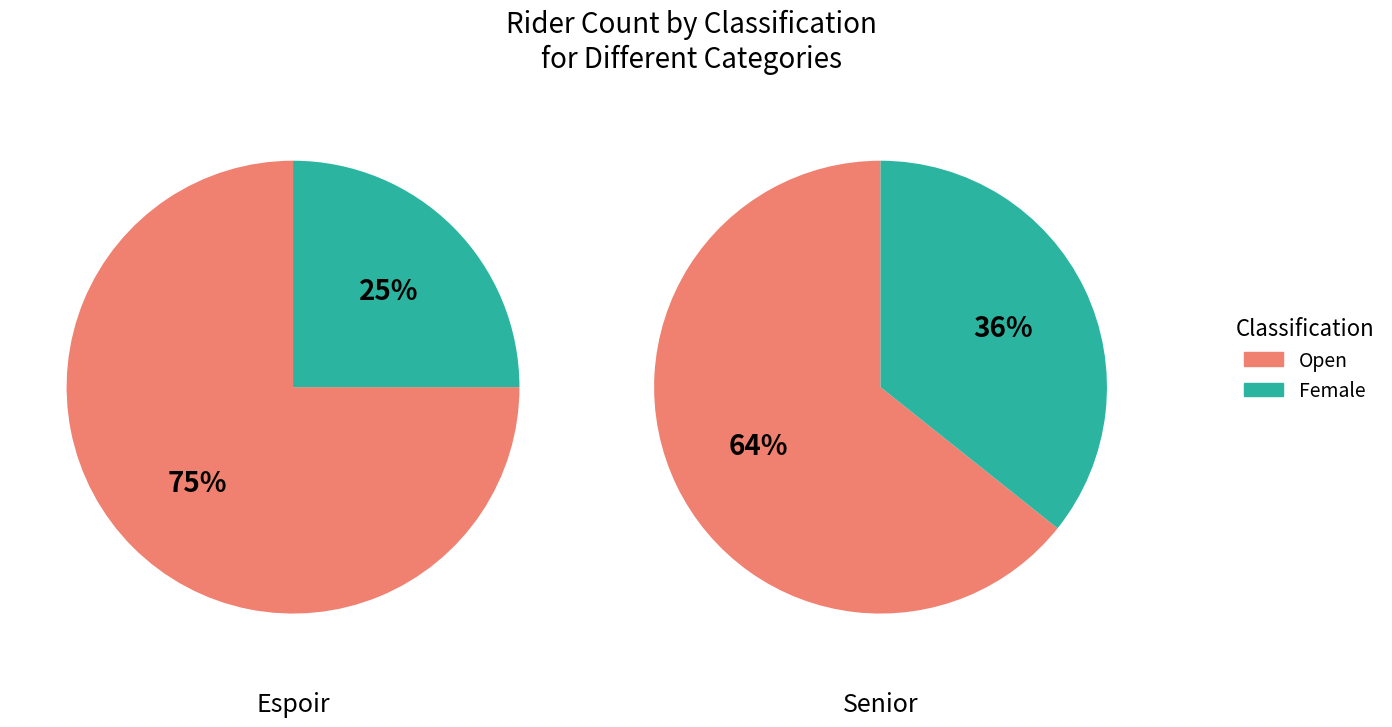

To the nearest percent, what is the average slice percentage?

50%